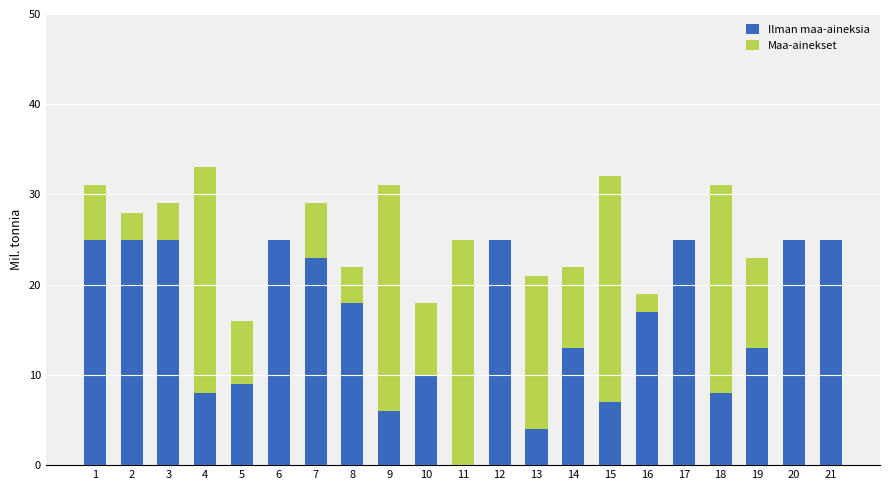

Does the chart contain stacked bars?

Yes